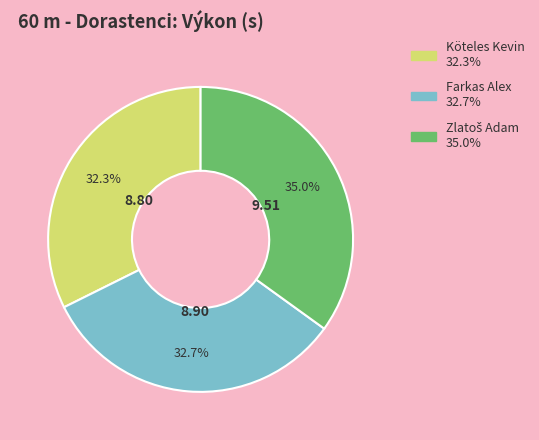

The Farkas Alex slice represents 33% of the pie. True or false?

True